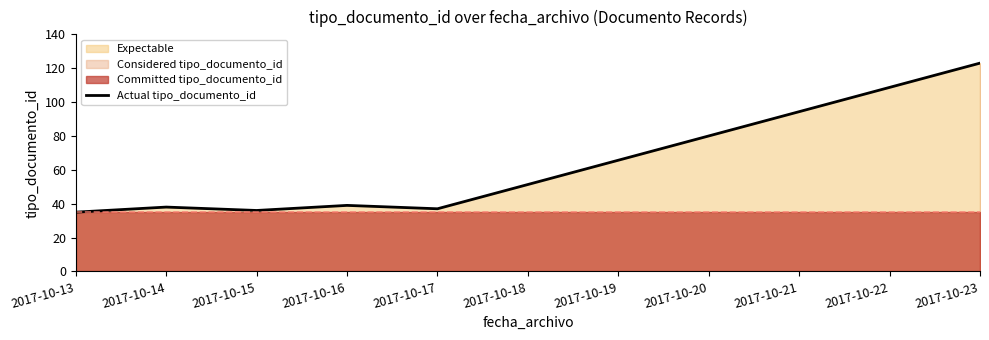

What is the value of the 5th point from the left?

37